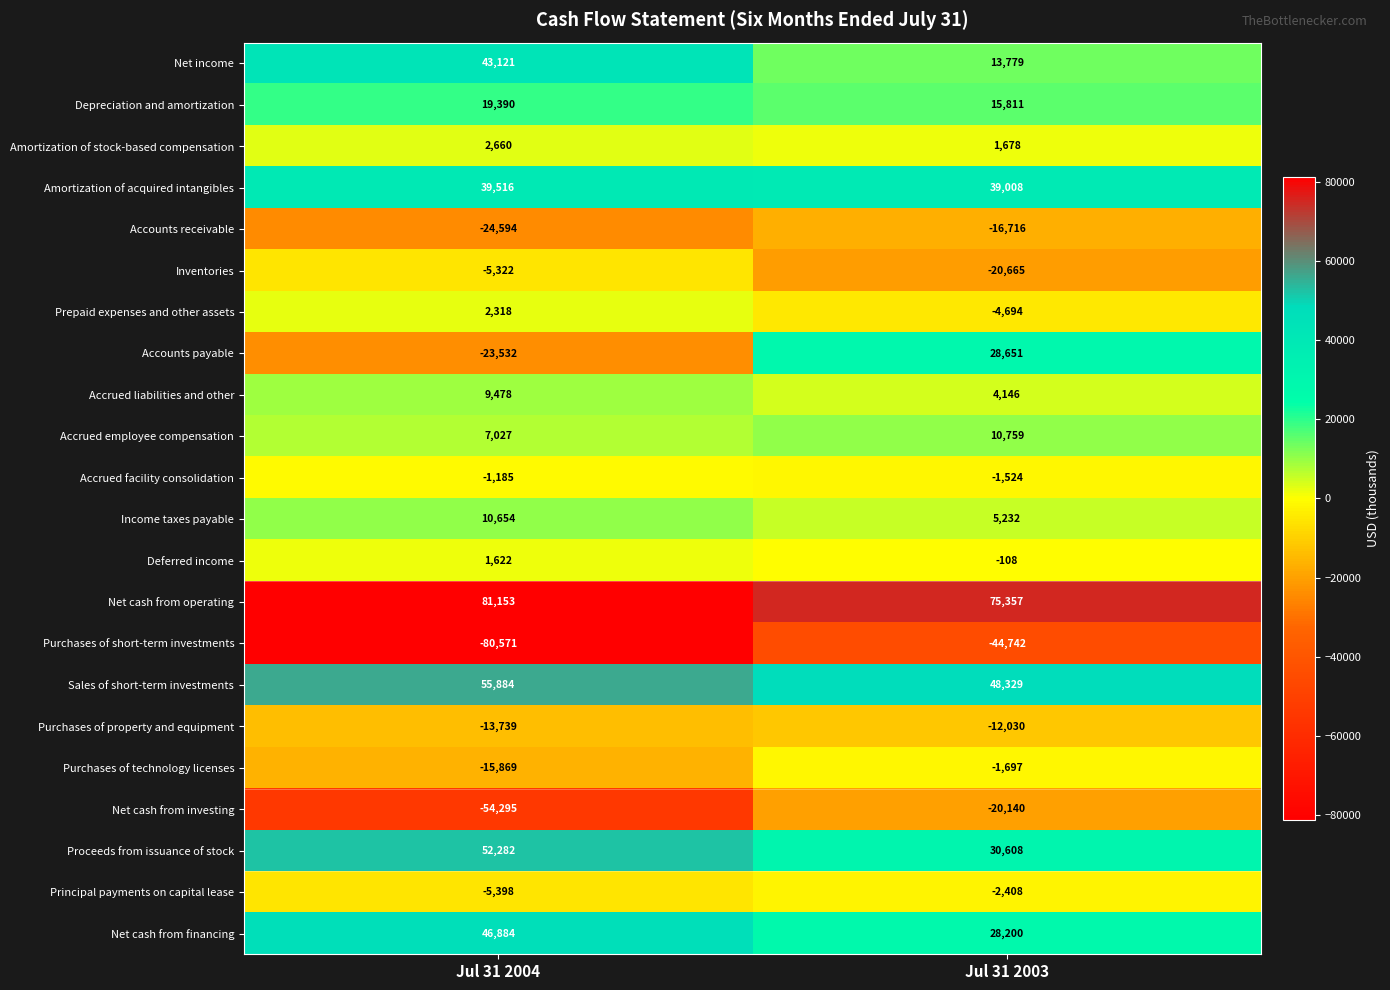

Is the value of Accrued employee compensation at Jul 31 2004 greater than the value of Amortization of stock-based compensation at Jul 31 2003?

Yes